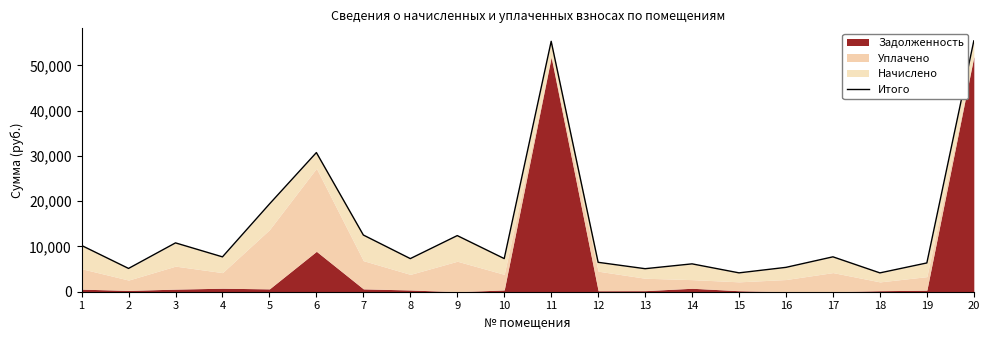

Which has a higher value, 14 or 12?

12